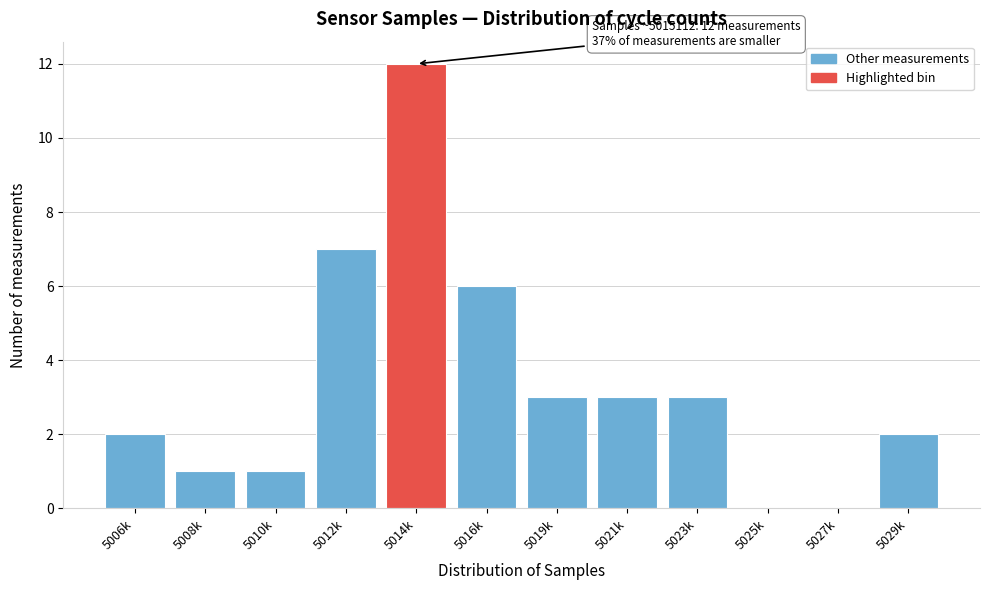

What is the sum of all values?

40